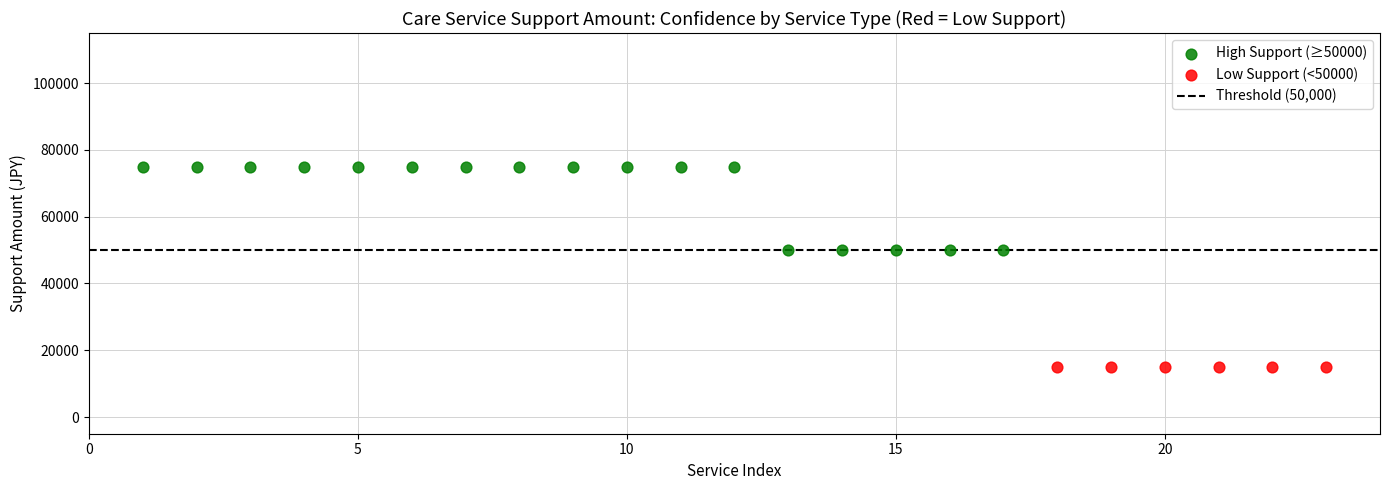

Which series reaches the maximum Y coordinate?

High Support (≥50000)